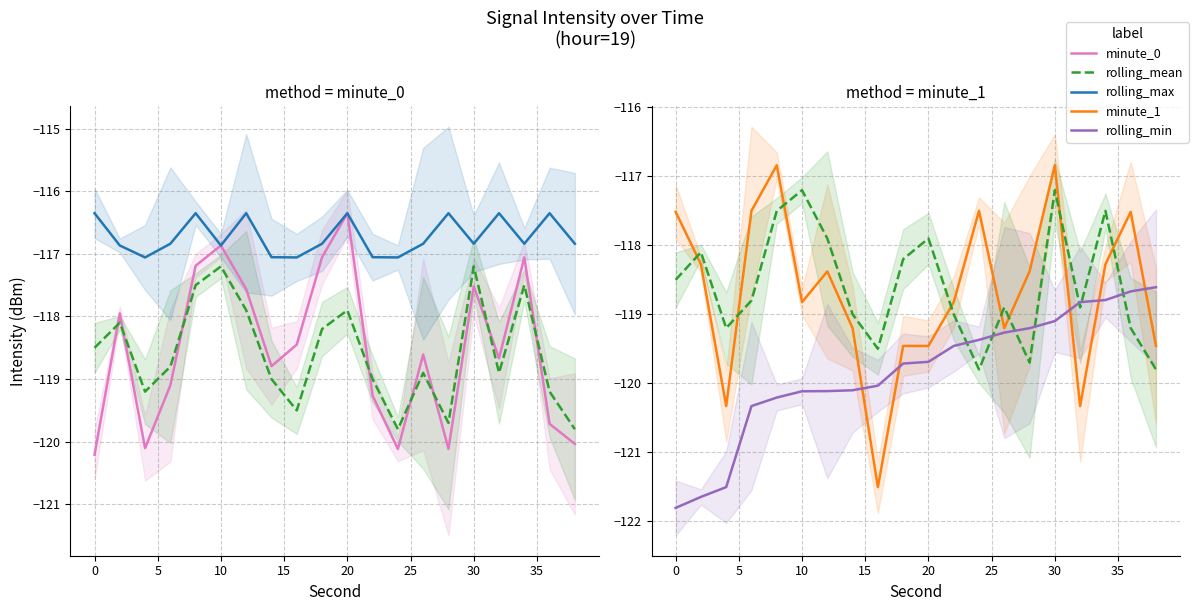

Does the chart display data point markers on the line(s)?

No